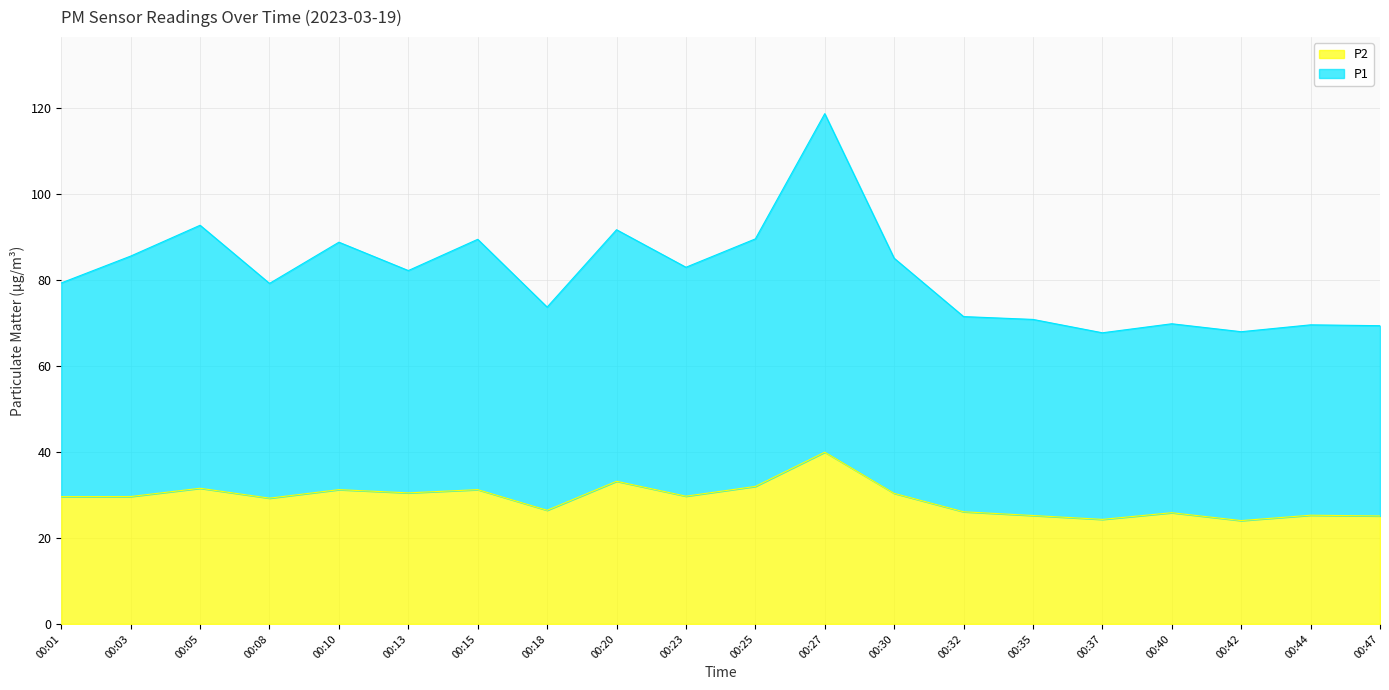

What is the difference between the P1 values at 00:10 and 00:03?

3.2